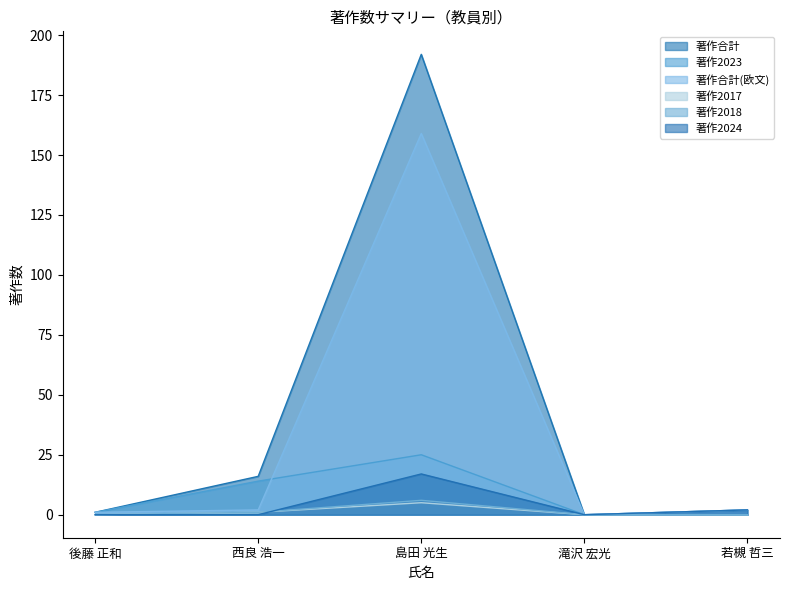

How many data points in 著作2023 are less than 1?

2